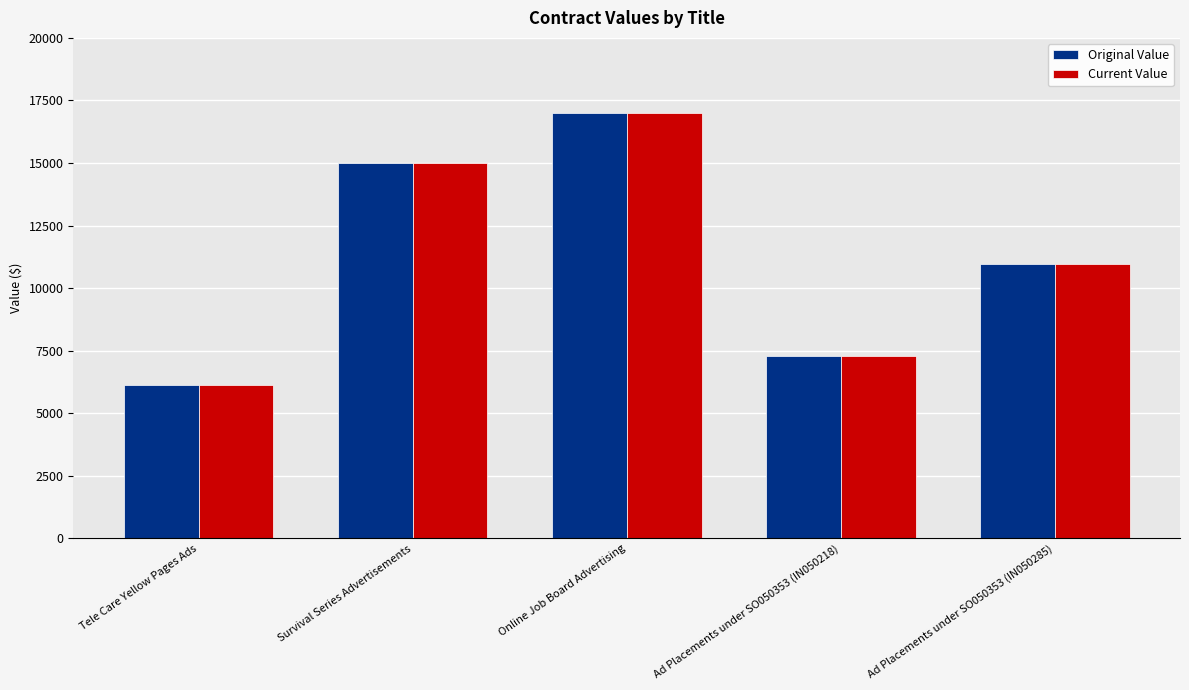

How many data points does each series have?

5